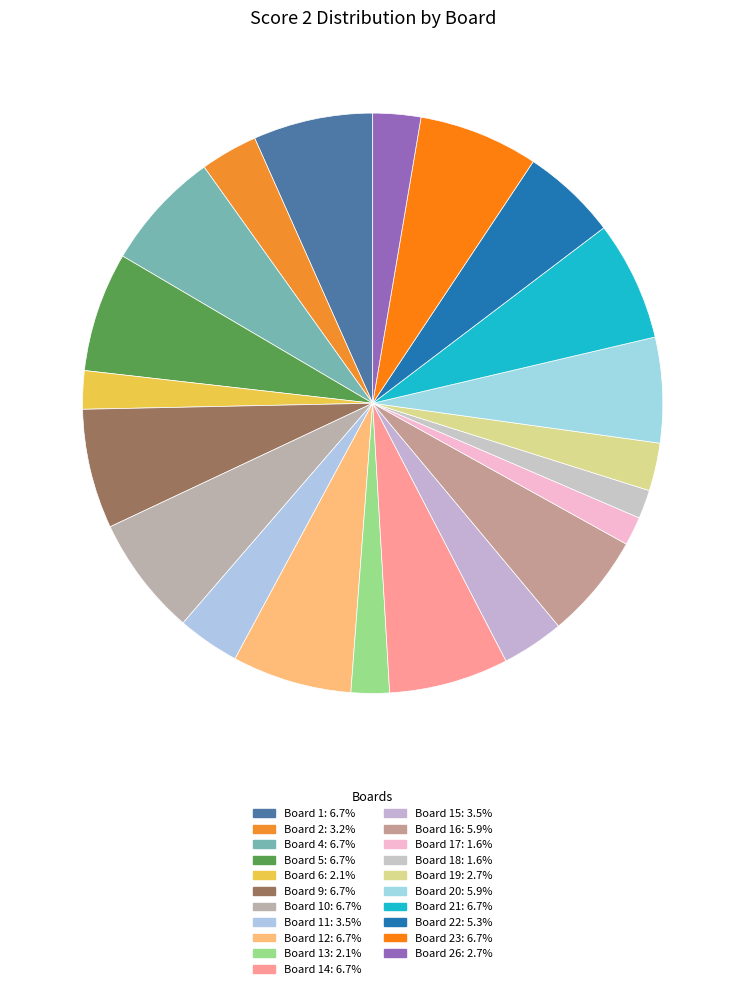

How many slices are in this pie chart?

21